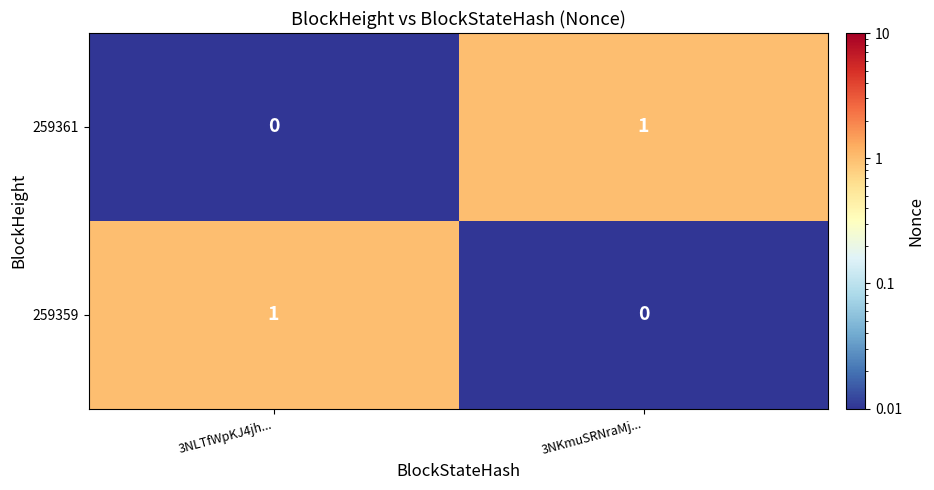

At which label does 259359 reach its peak?

3NLTfWpKJ4jh...